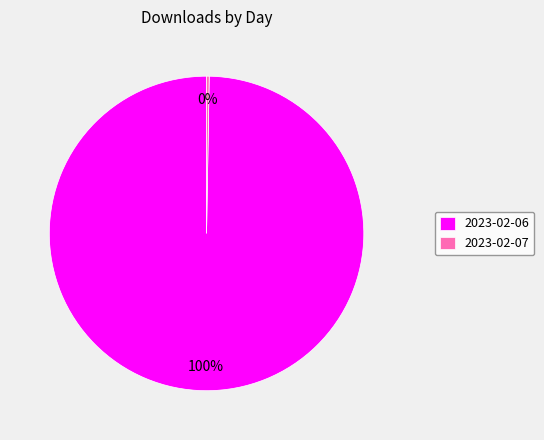

Which slice represents more than half of the pie?

2023-02-06